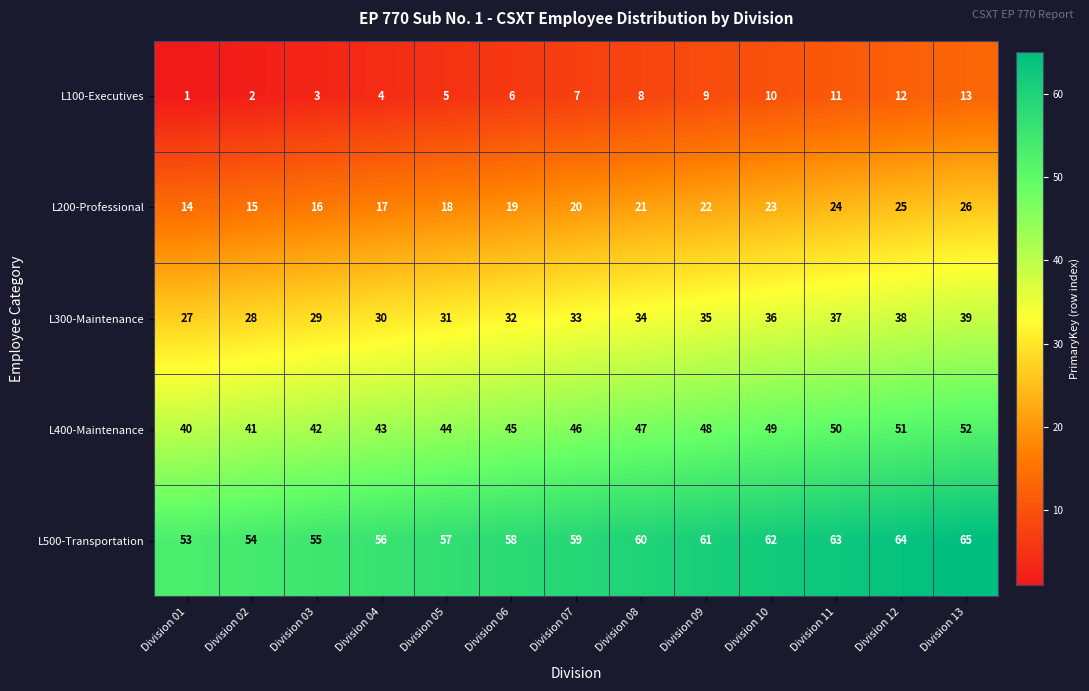

Is it true that L200-Professional equals 15 at Division 10?

False